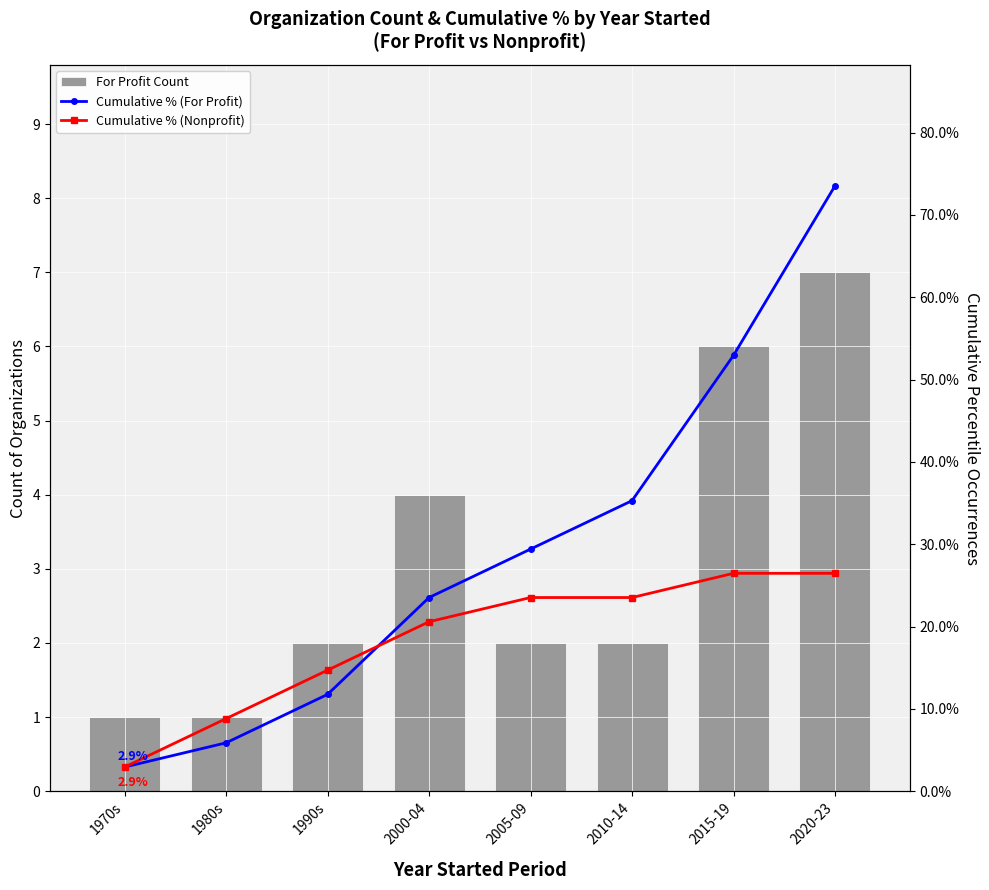

What are all the series names shown in the legend?

For Profit Count, Cumulative % (For Profit), Cumulative % (Nonprofit)